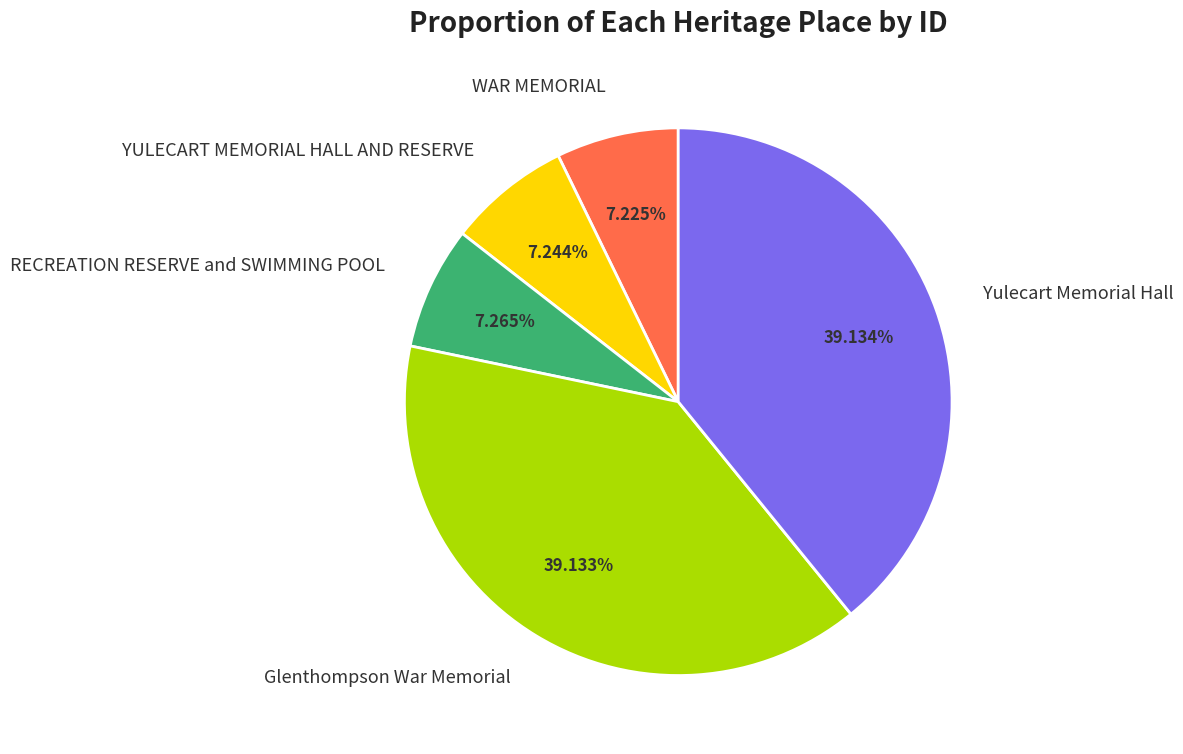

To the nearest percent, what percentage of the pie is YULECART MEMORIAL HALL AND RESERVE?

7%